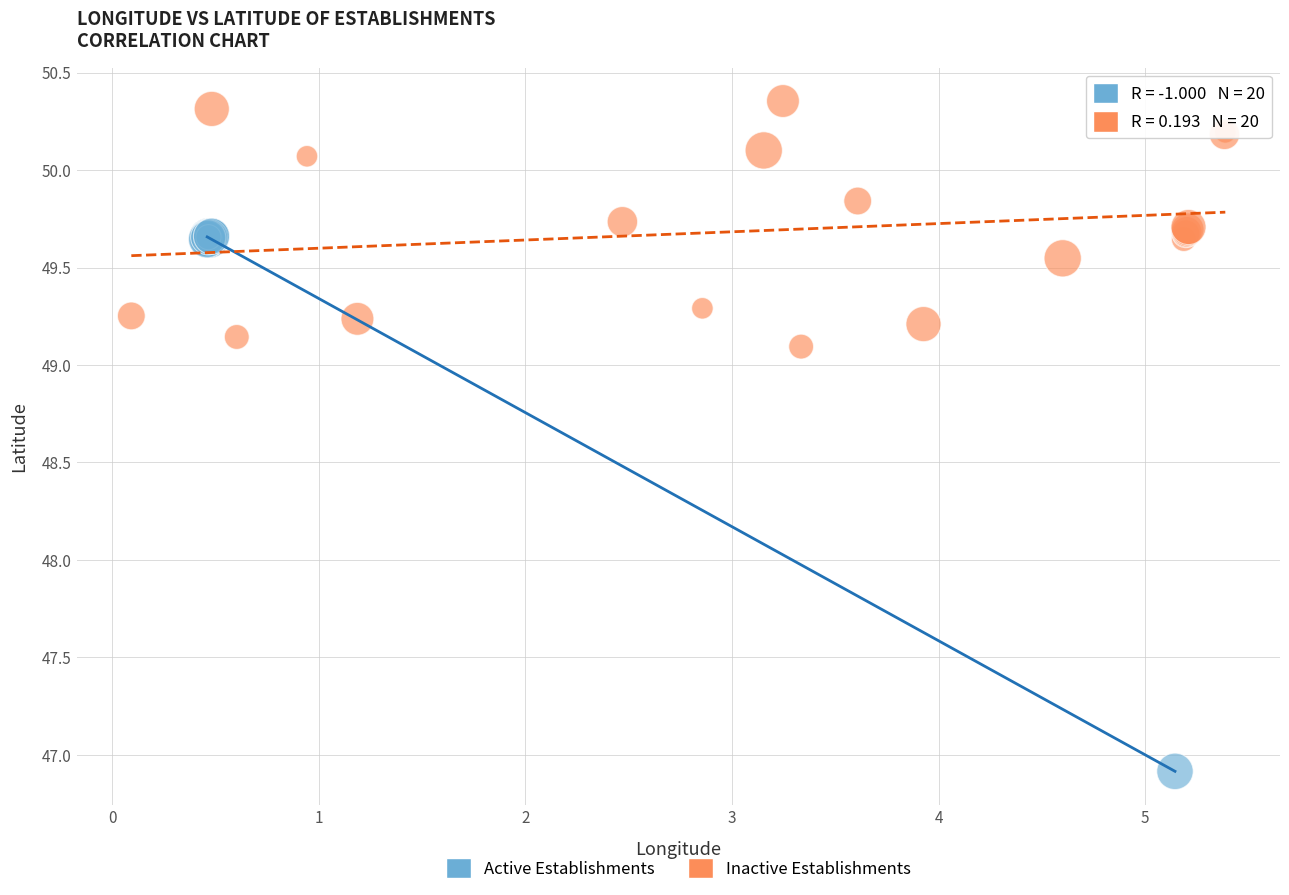

What are all the series names shown in the legend?

Active Establishments, Inactive Establishments